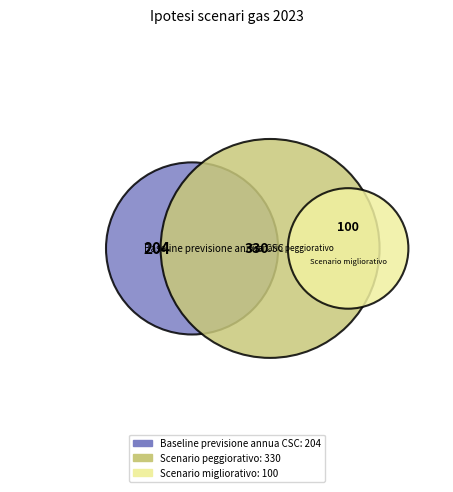

True or false: Baseline previsione annua CSC accounts for 45% of the total.

False